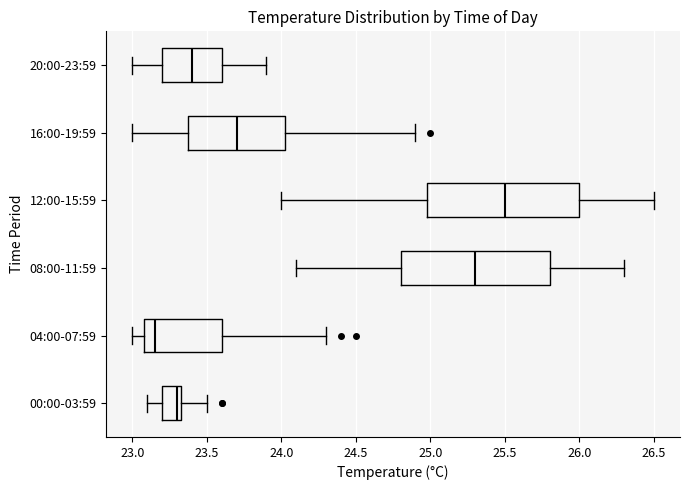

Where does the left whisker of the box for 08:00-11:59 end on the x-axis? The values are not printed on the chart, so give them approximately, as read against the axis.

24.10